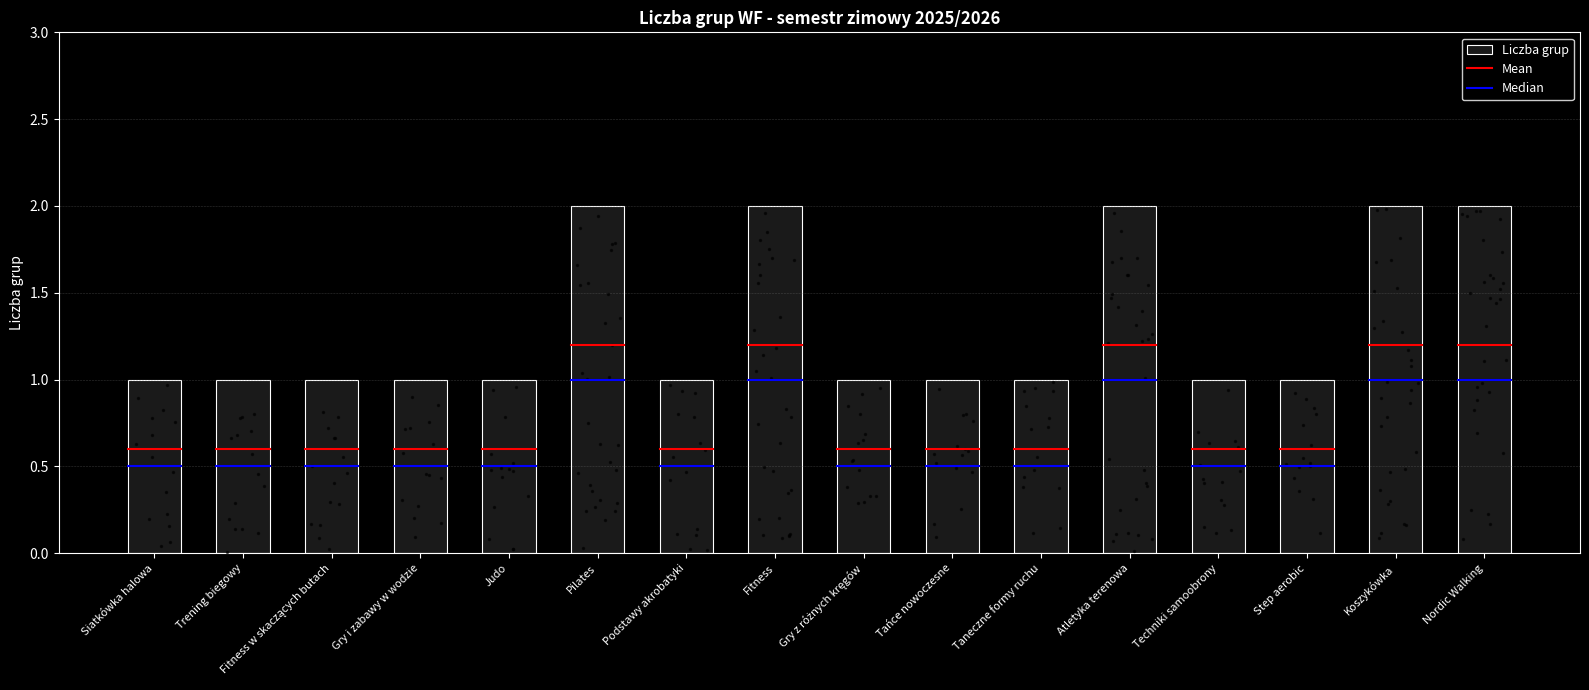

Approximately how many times larger is the value at Taneczne formy ruchu compared to Tańce nowoczesne?

1.0